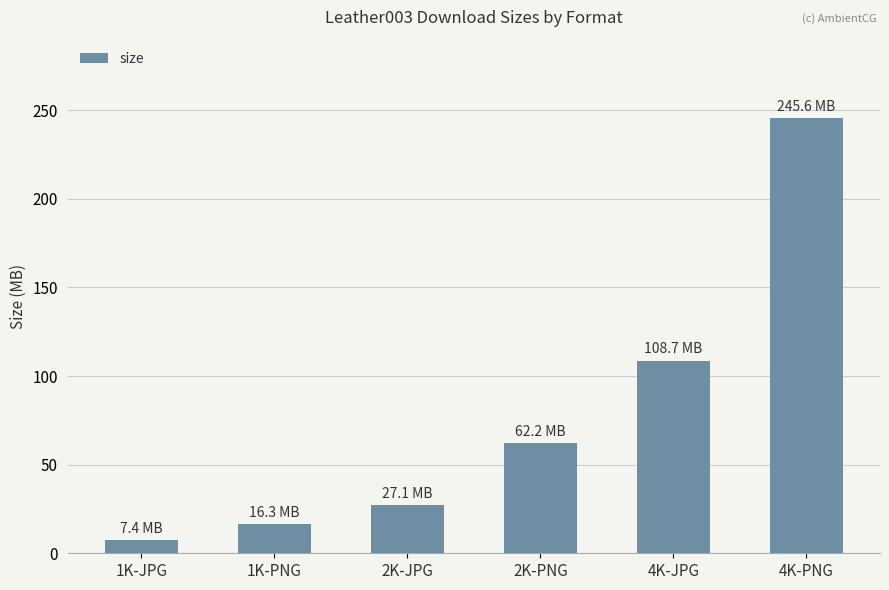

What is the maximum value shown in the chart?

245.6